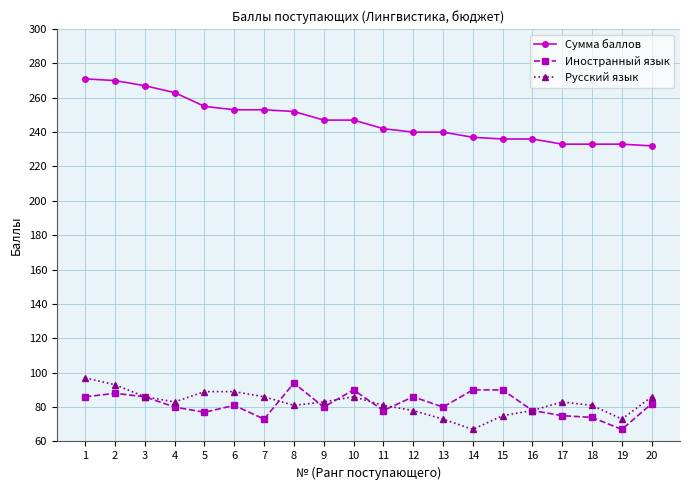

What is the value of the Иностранный язык point at the 7th from the left?

73